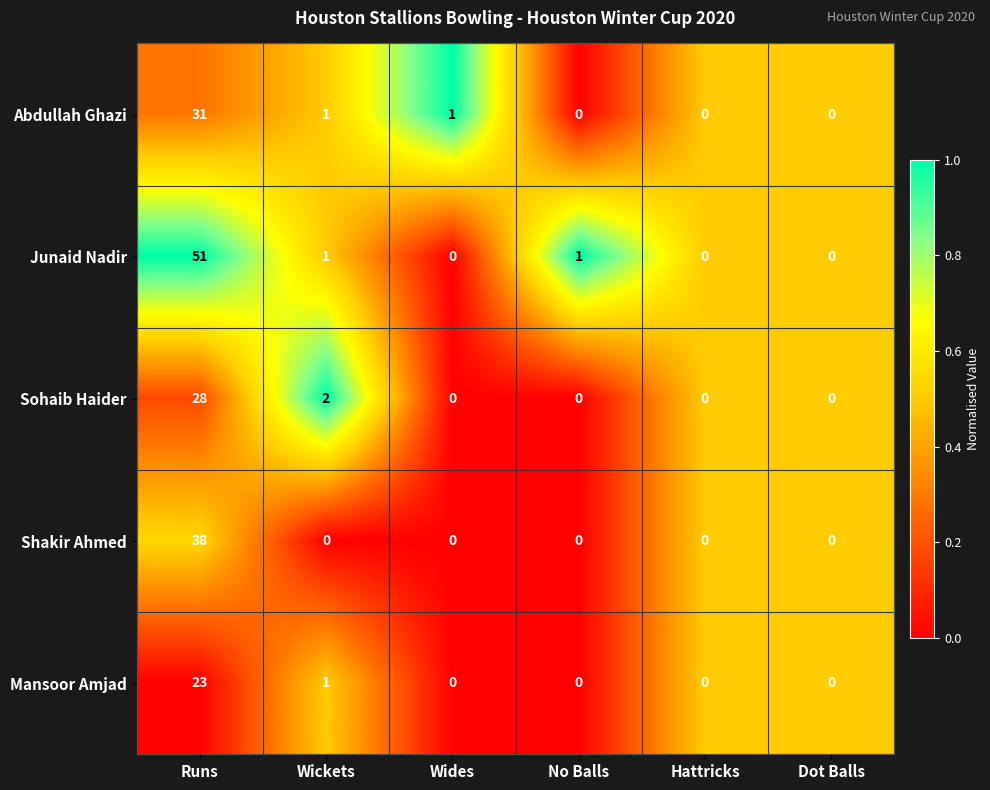

Reading left to right, list all the values displayed in this chart.

Abdullah Ghazi: 31	1	1	0	0	0
Junaid Nadir: 51	1	0	1	0	0
Sohaib Haider: 28	2	0	0	0	0
Shakir Ahmed: 38	0	0	0	0	0
Mansoor Amjad: 23	1	0	0	0	0